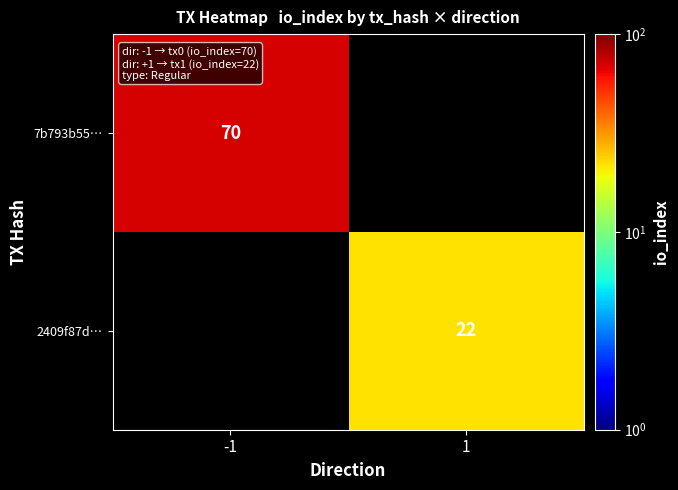

The 2409f87d… series shows 22 at 1. True or false?

True